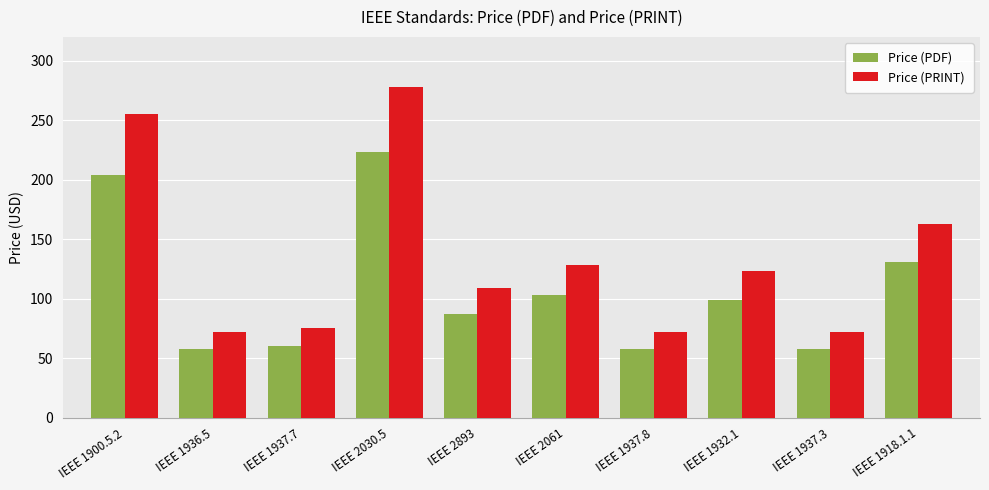

Is it true that Price (PDF) equals 61 at IEEE 1932.1?

False